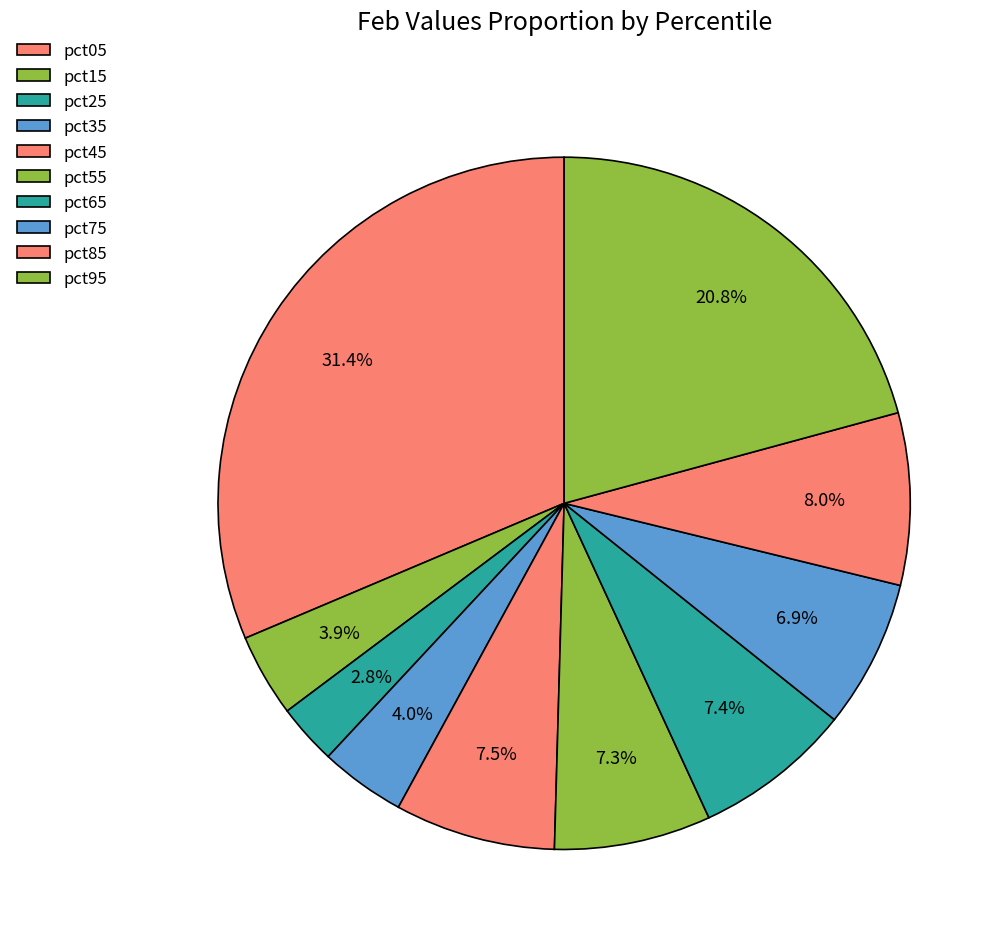

What is the total percentage of pct55 and pct85?

15.3%